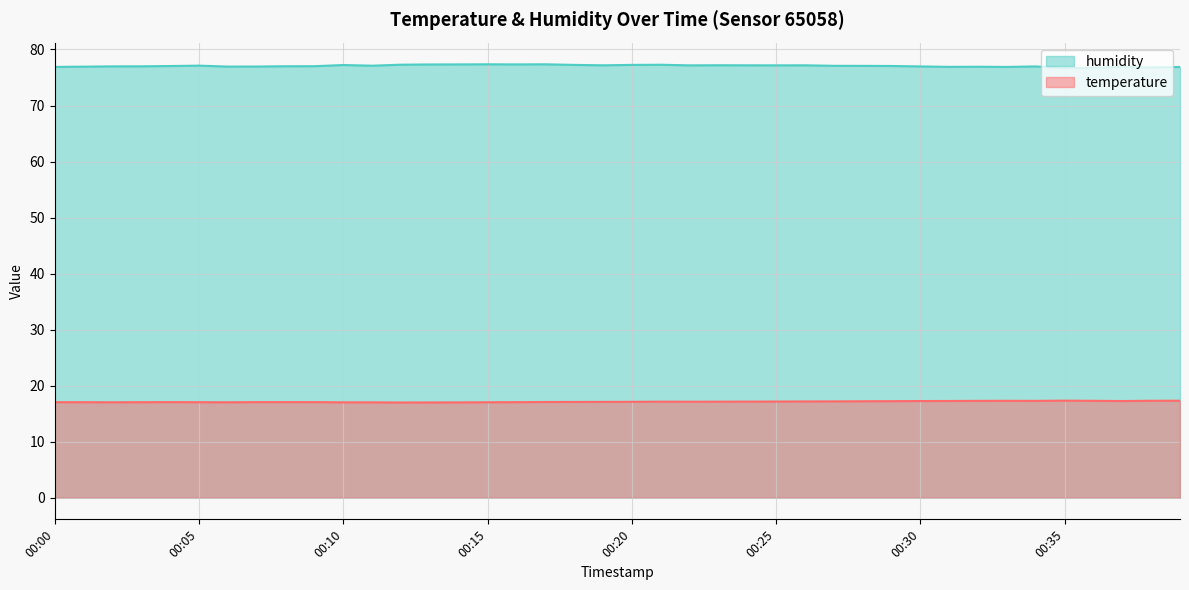

Which series has the largest range (max minus min)?

humidity